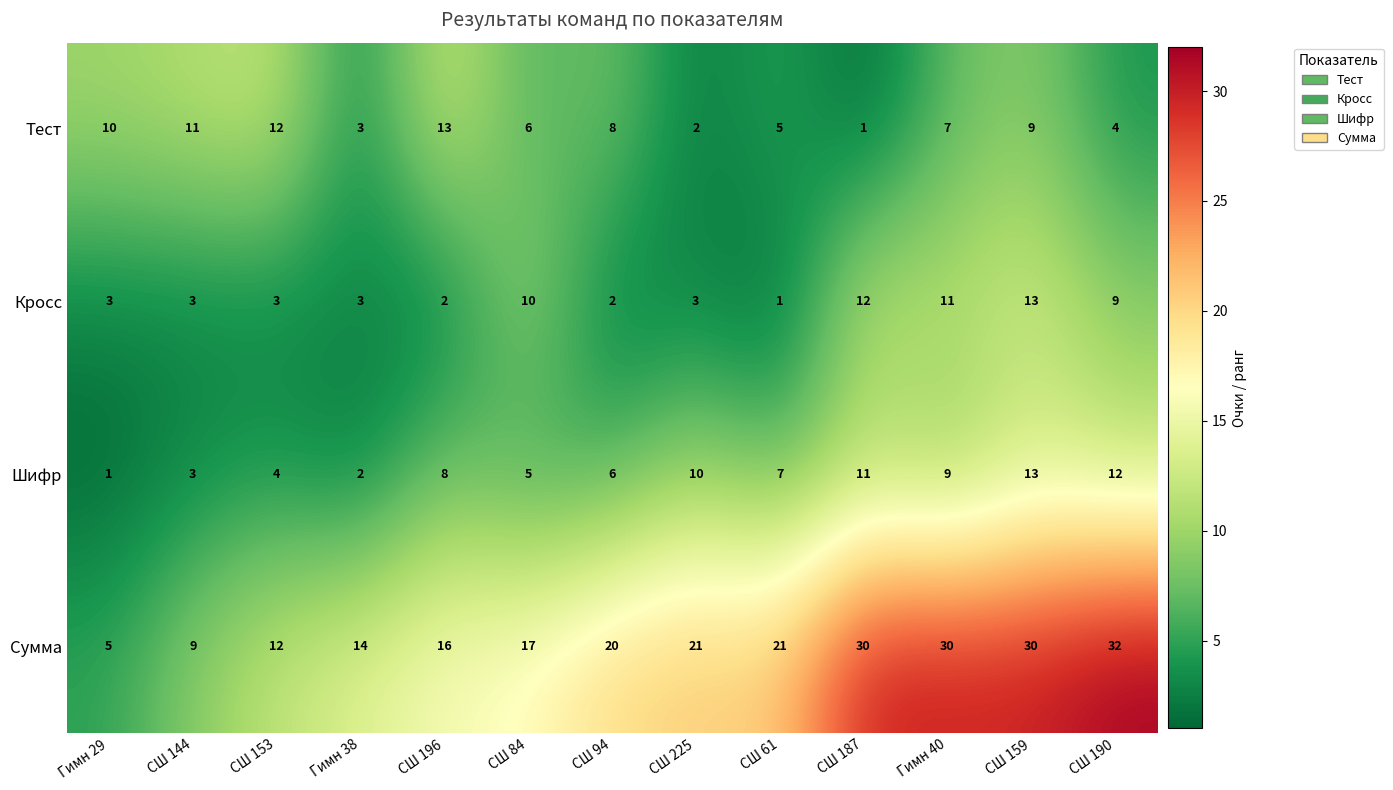

How many data points does each series have?

13